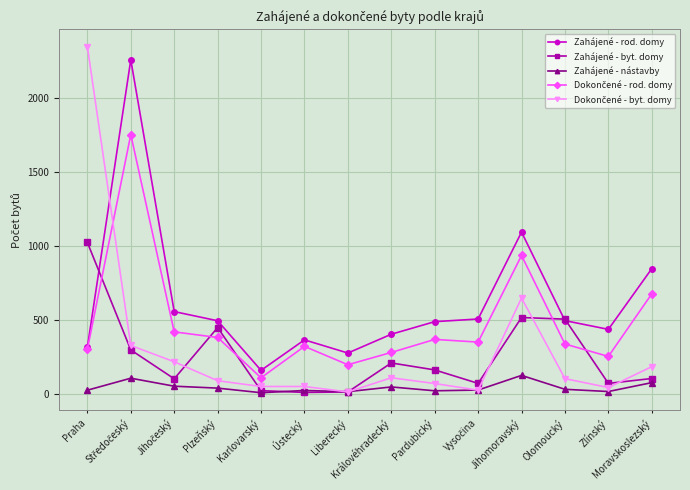

True or false: Zahájené - rod. domy has a value of 1425 at Moravskoslezský.

False